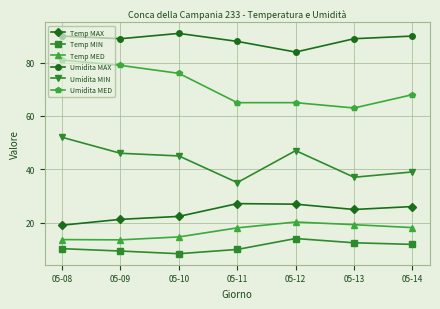

True or false: Umidita MAX and Temp MIN cross at least once.

False